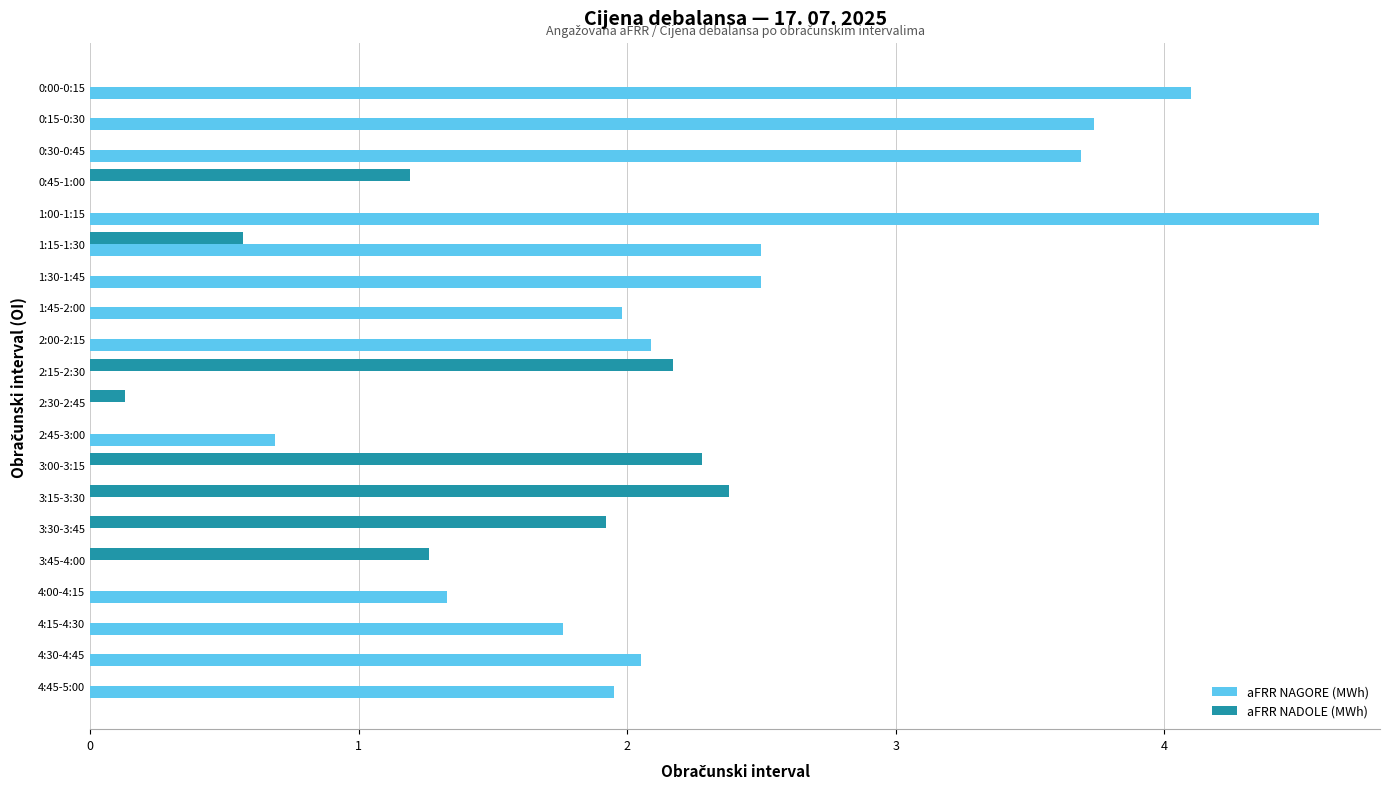

Is the value of aFRR NADOLE (MWh) at 3:30-3:45 greater than the value of aFRR NAGORE (MWh) at 0:15-0:30?

No